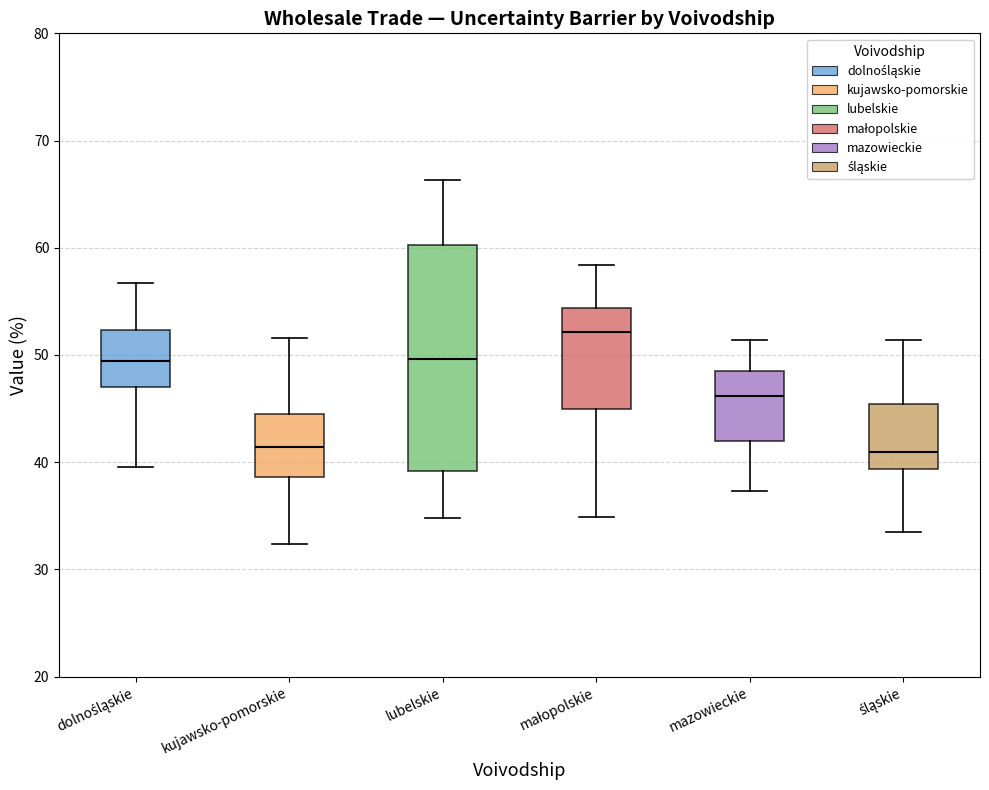

Which box is the tallest, from its lower edge to its upper edge?

lubelskie